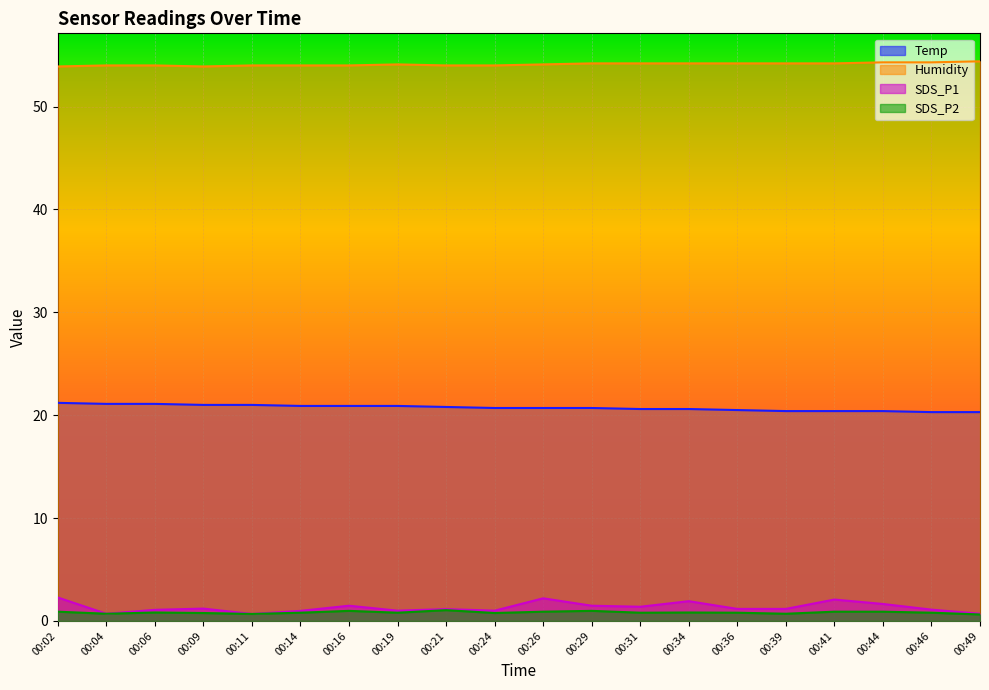

How many distinct data groups are displayed?

4